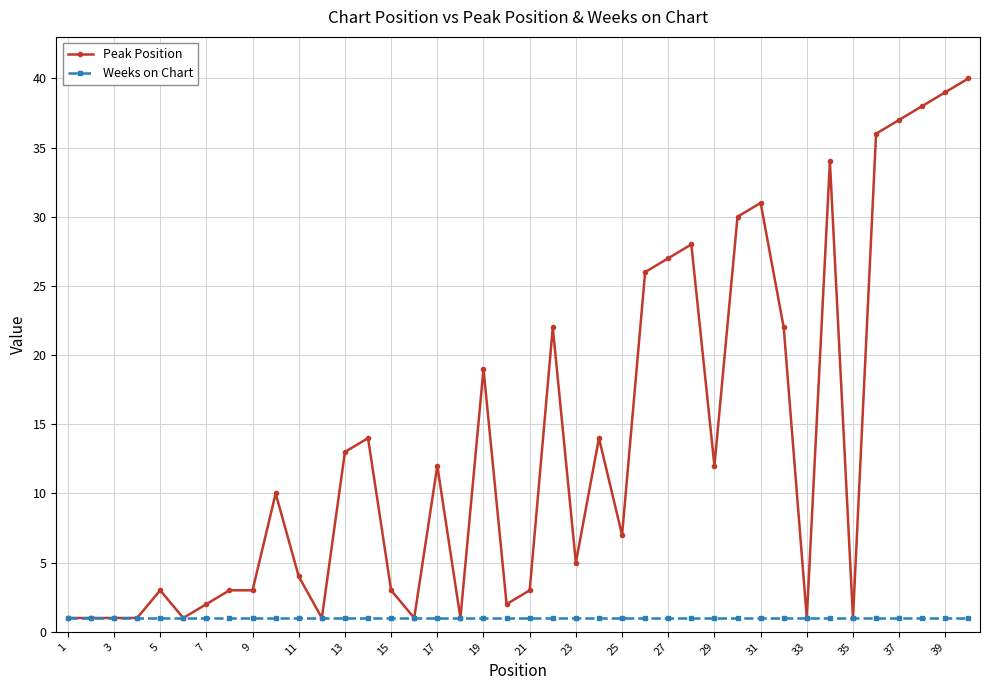

Which series has the largest range (max minus min)?

Peak Position